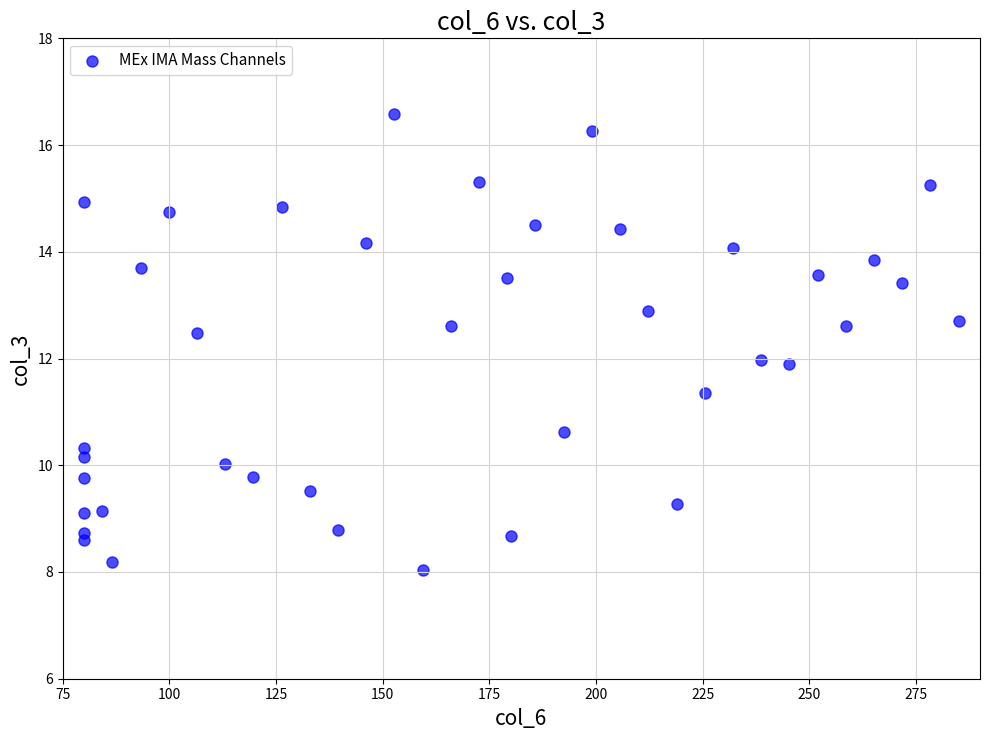

What is the range of Y values (max minus min)?

8.5